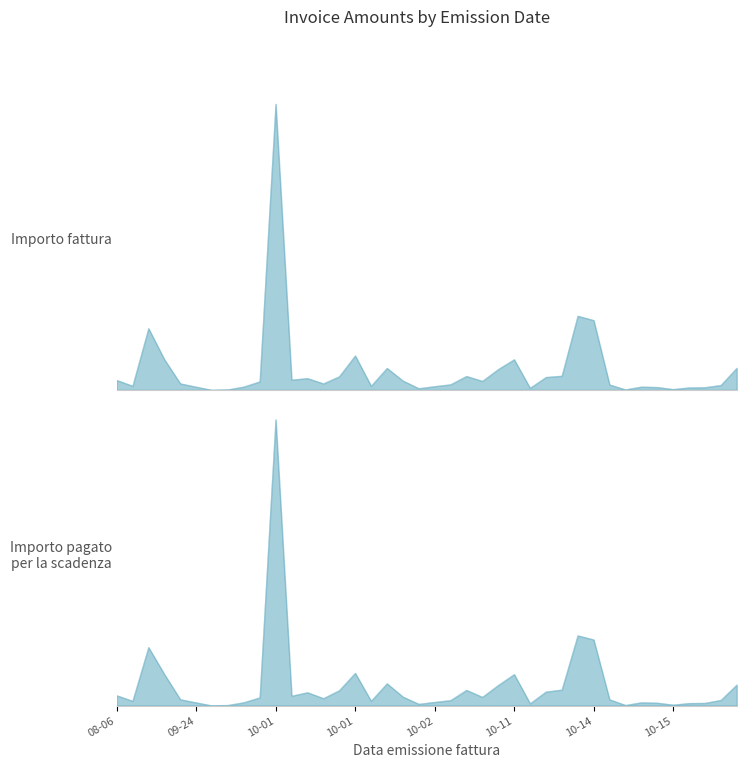

True or false: Importo fattura and Importo pagato per la scadenza cross at least once.

False